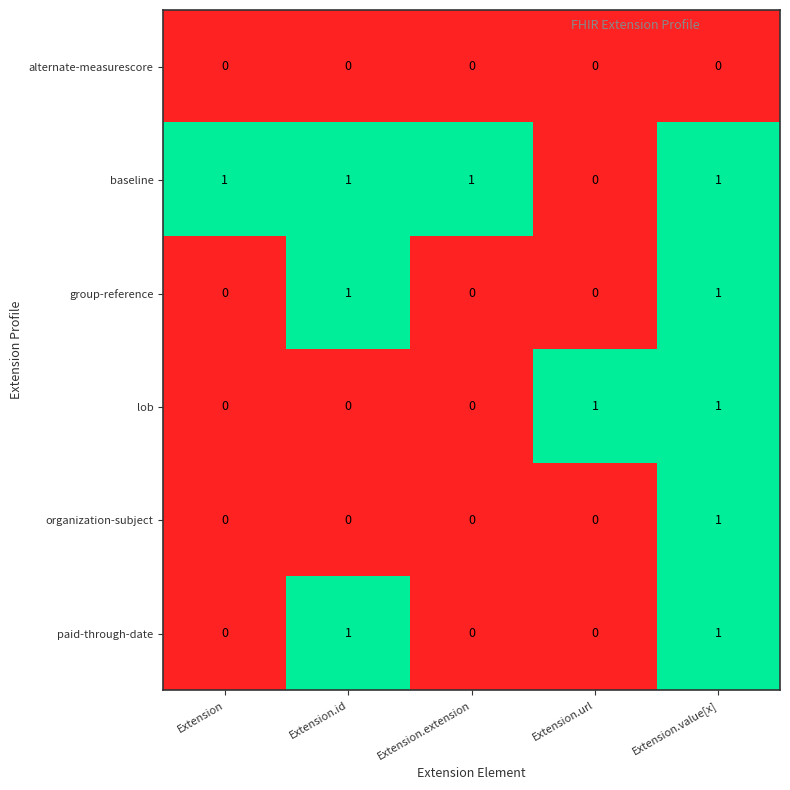

The lob series shows 0 at Extension.id. True or false?

True